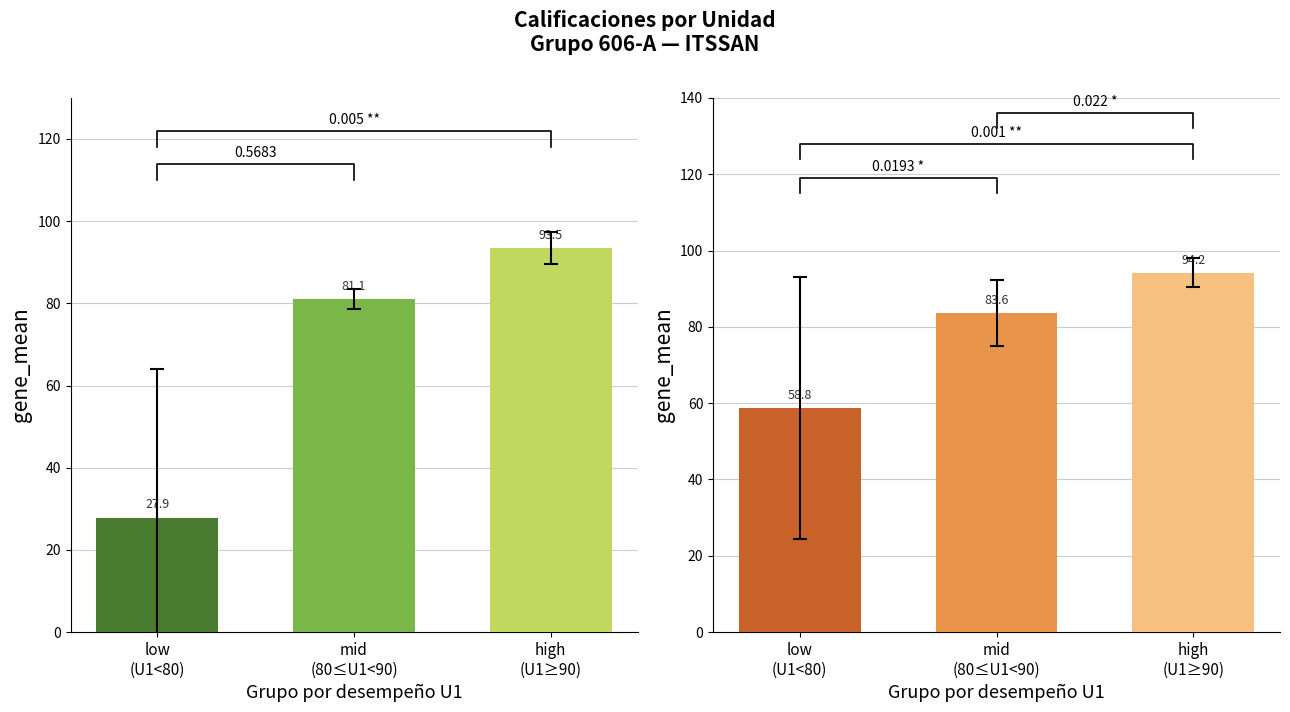

Reading left to right, list all the values displayed in this chart.

U1: low
(U1<80)=27.9	mid
(80≤U1<90)=81.1	high
(U1≥90)=93.5
U2: low
(U1<80)=58.8	mid
(80≤U1<90)=83.6	high
(U1≥90)=94.2